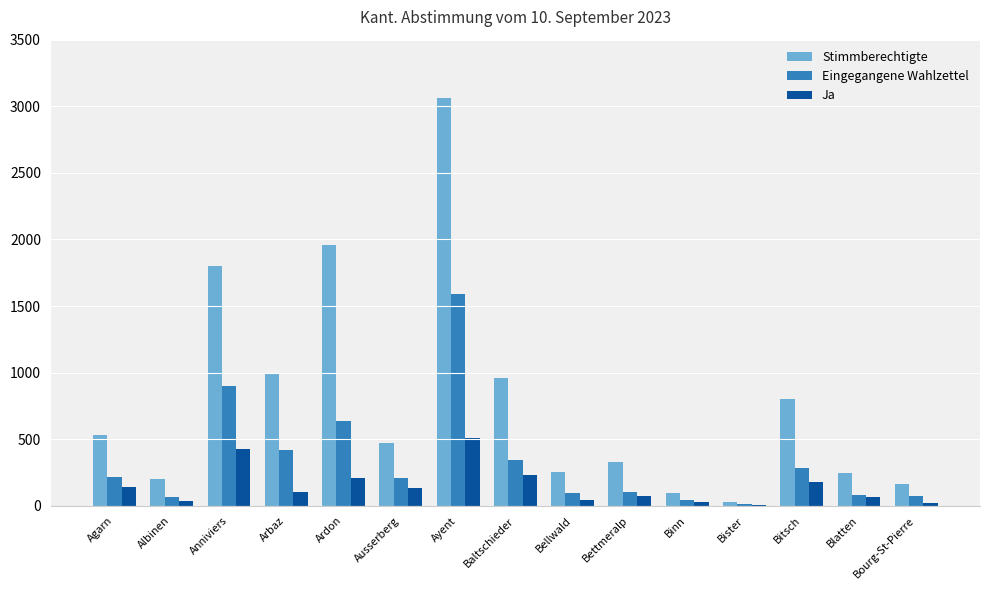

Which series has the largest total across all categories?

Stimmberechtigte